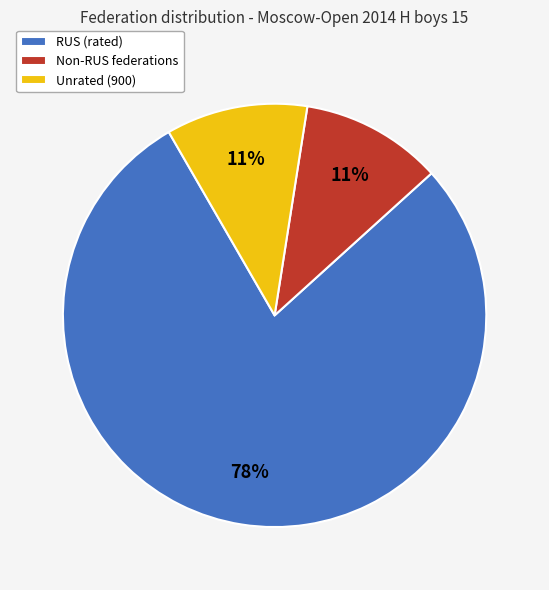

Which category has the biggest portion of the pie?

RUS (rated)